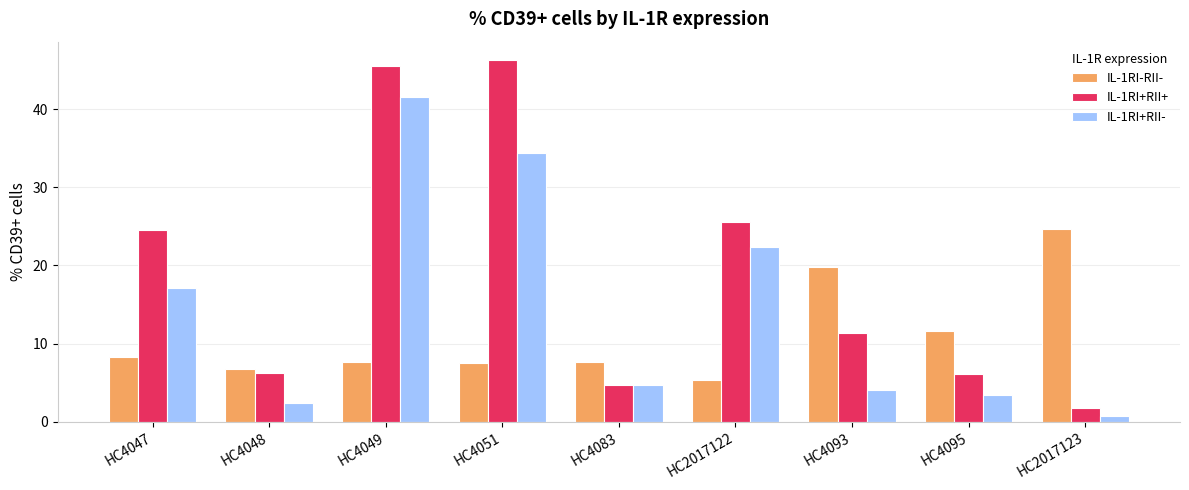

Where does the IL-1RI+RII- series first go above 4?

HC4047